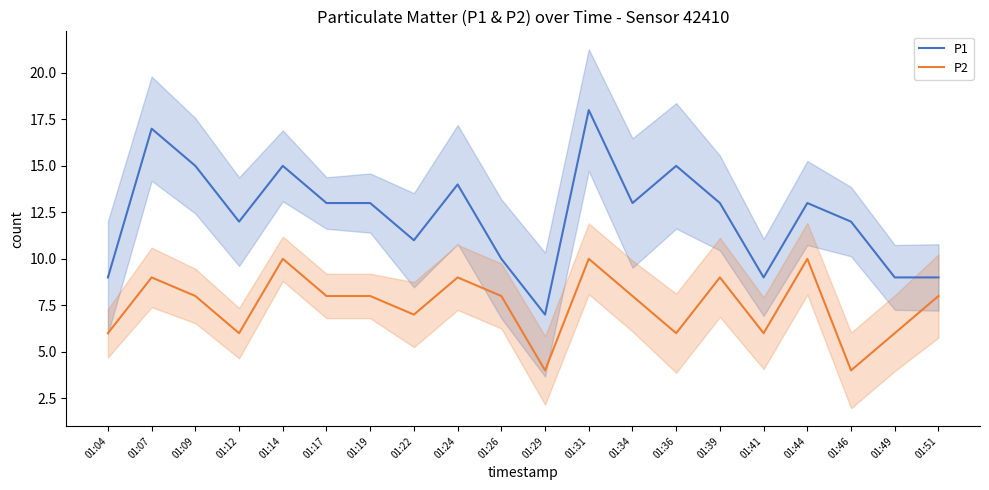

In P1, how many points are higher than both neighbors (excluding endpoints)?

6